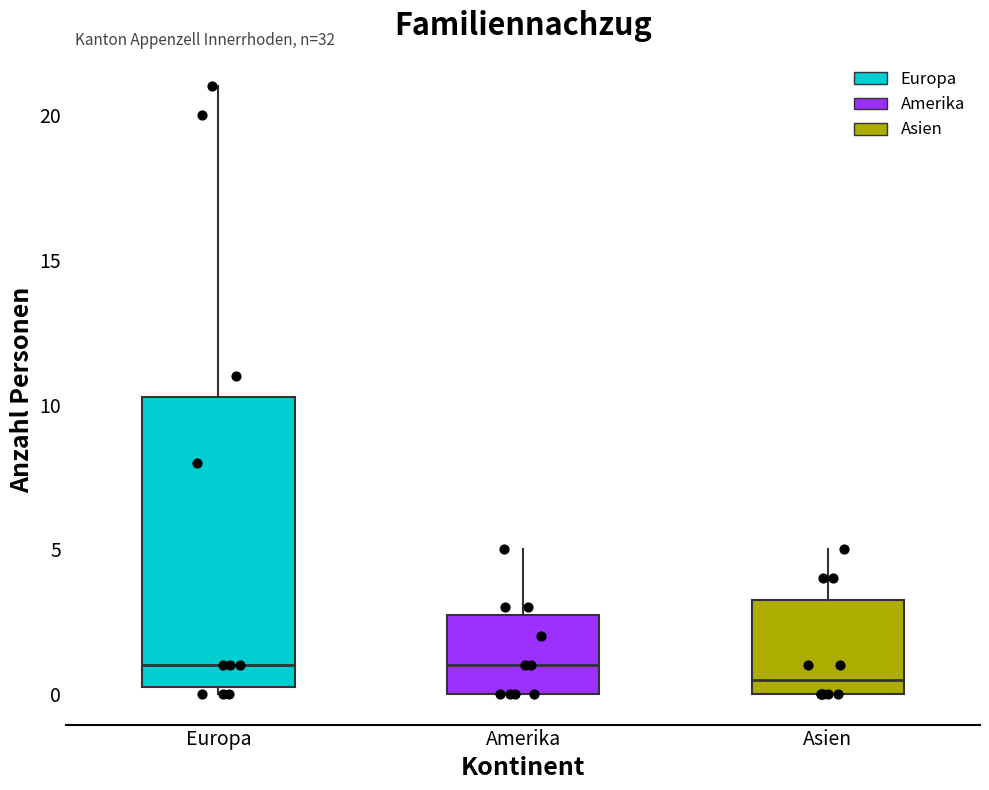

Which box is the tallest, from its lower edge to its upper edge?

Europa